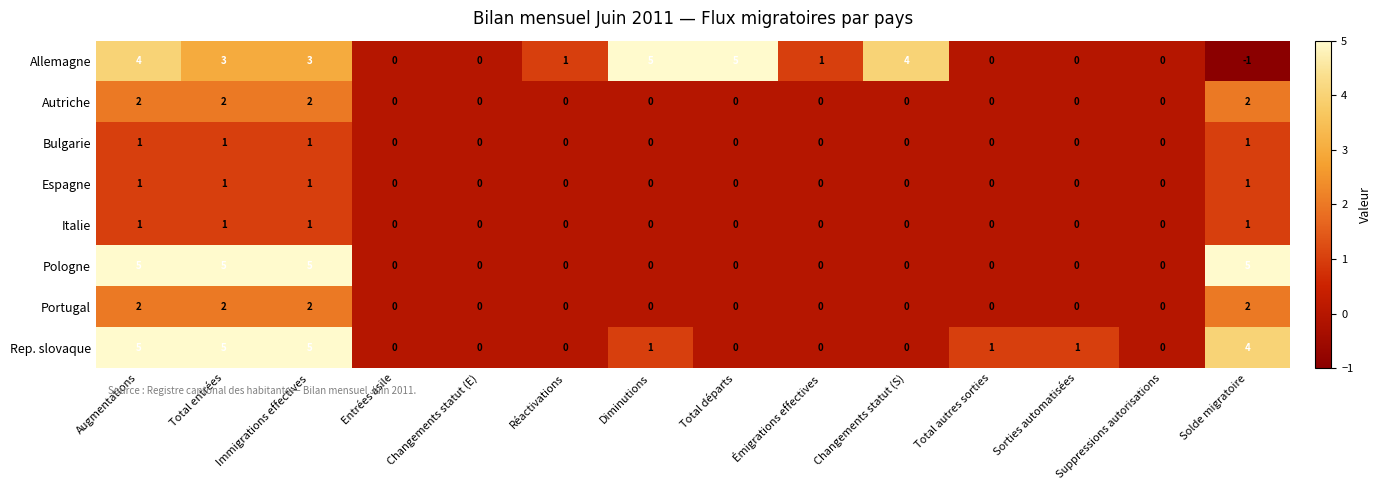

What is the difference between the maximum and minimum values in the Rep. slovaque series?

5